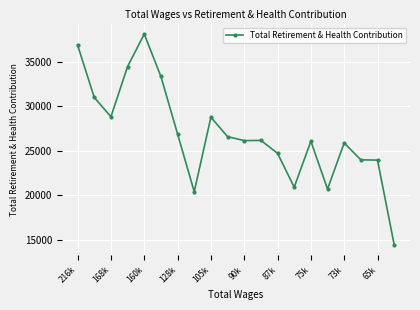

What is the sum of all values?

538268